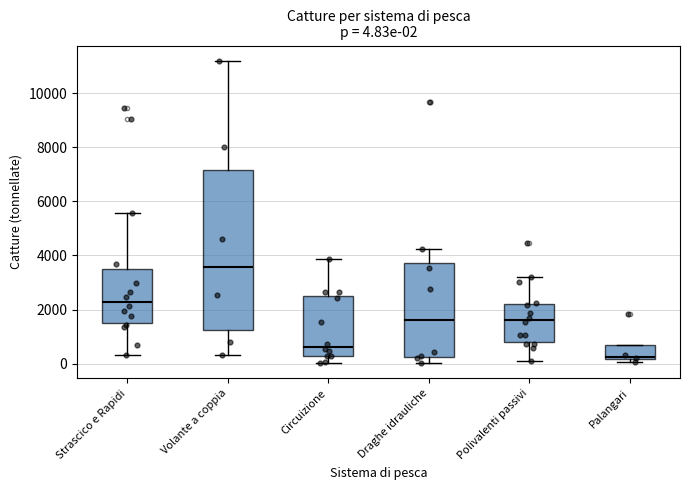

Comparing the boxes themselves (not the whiskers), which one is the tallest?

Volante a coppia